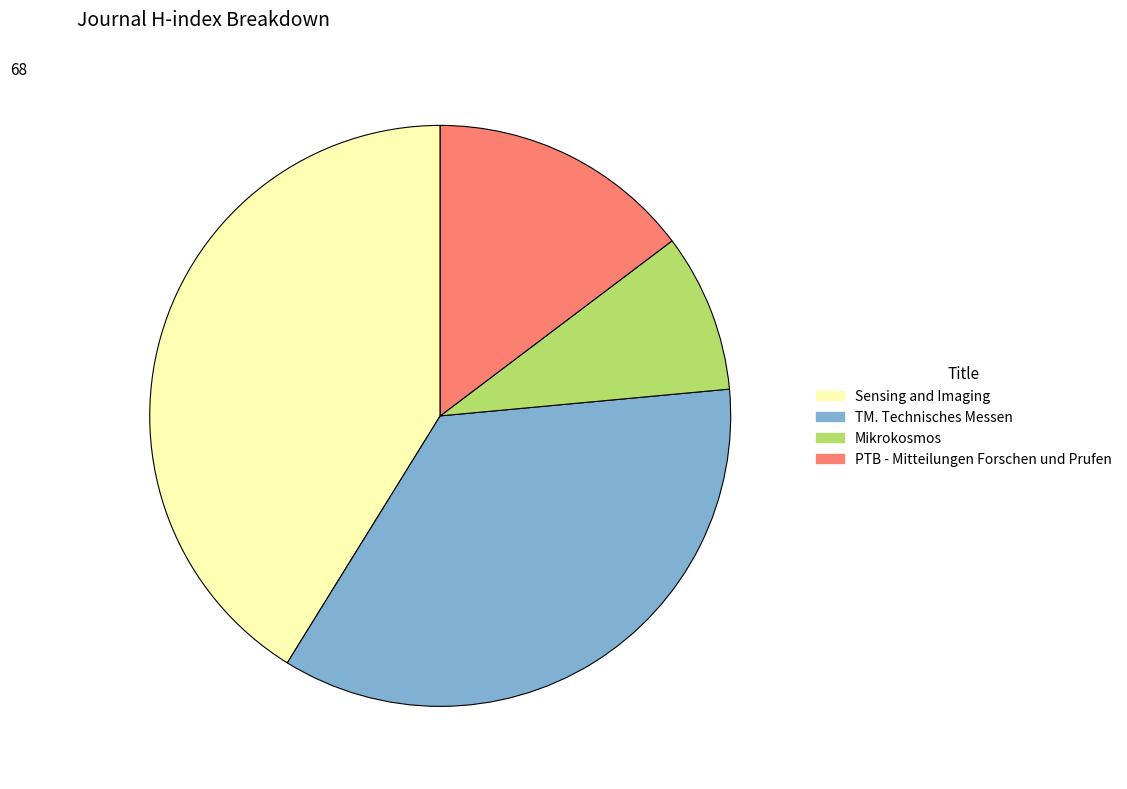

Between TM. Technisches Messen and PTB - Mitteilungen Forschen und Prufen, which is larger?

TM. Technisches Messen